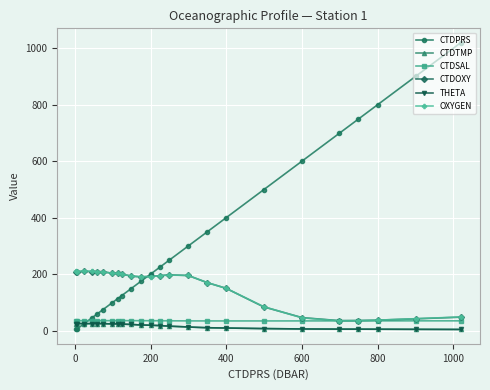

What is the difference between the second highest and minimum values in the CTDTMP series?

20.8